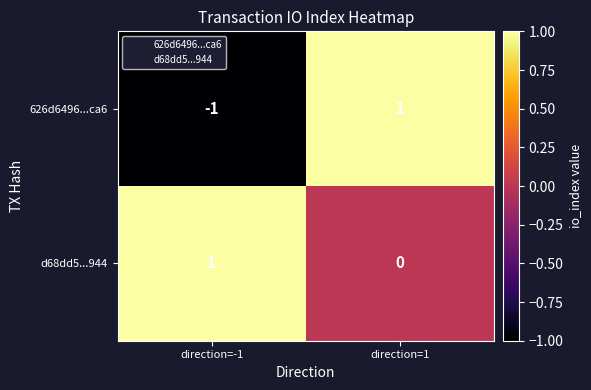

At how many categories does at least one series exceed 0?

2